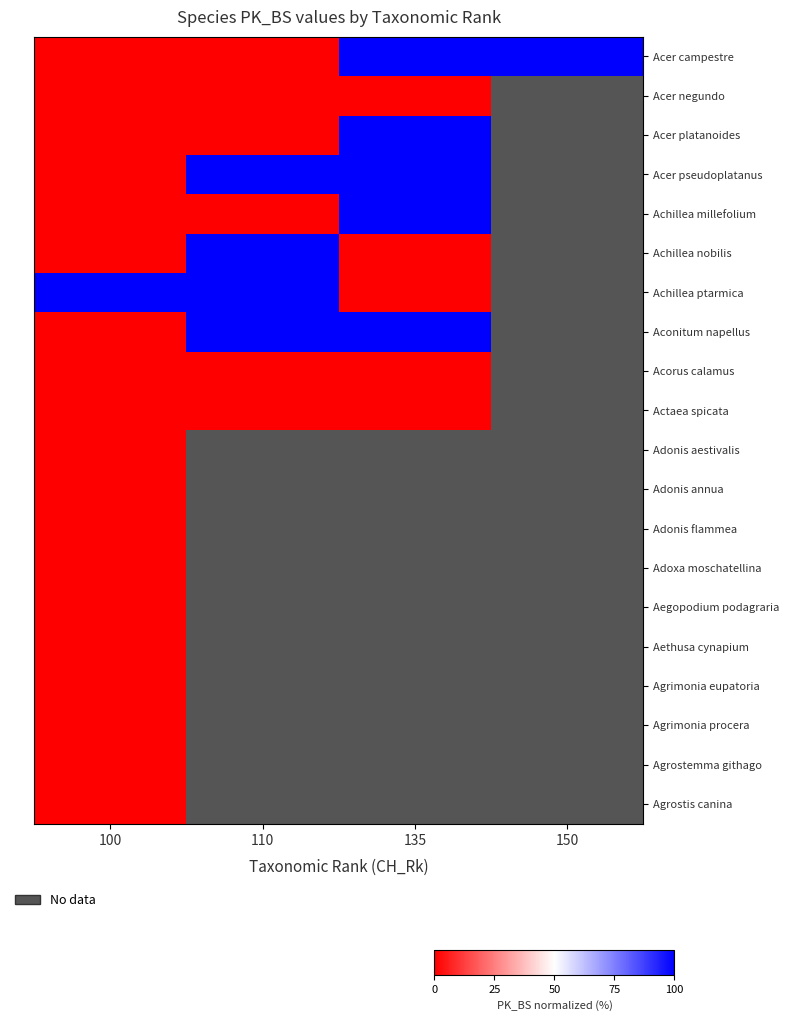

Reading left to right, what are all the values shown in this chart?

Acer campestre: 100=0.2	110=0.3	135=100.0	150=100.0
Acer negundo: 100=0.2	110=0.0	135=0.0	150=0.0
Acer platanoides: 100=0.2	110=0.0	135=100.0	150=0.0
Acer pseudoplatanus: 100=0.2	110=100.0	135=100.0	150=0.0
Achillea millefolium: 100=0.3	110=0.2	135=100.0	150=0.0
Achillea nobilis: 100=0.3	110=100.0	135=0.3	150=0.0
Achillea ptarmica: 100=100.0	110=100.0	135=0.3	150=0.0
Aconitum napellus: 100=0.0	110=100.0	135=100.0	150=0.0
Acorus calamus: 100=0.4	110=0.3	135=0.3	150=0.0
Actaea spicata: 100=0.0	110=0.3	135=0.3	150=0.0
Adonis aestivalis: 100=0.0	110=0.0	135=0.0	150=0.0
Adonis annua: 100=0.0	110=0.0	135=0.0	150=0.0
Adonis flammea: 100=0.0	110=0.0	135=0.0	150=0.0
Adoxa moschatellina: 100=0.2	110=0.0	135=0.0	150=0.0
Aegopodium podagraria: 100=0.2	110=0.0	135=0.0	150=0.0
Aethusa cynapium: 100=0.2	110=0.0	135=0.0	150=0.0
Agrimonia eupatoria: 100=0.1	110=0.0	135=0.0	150=0.0
Agrimonia procera: 100=0.1	110=0.0	135=0.0	150=0.0
Agrostemma githago: 100=0.0	110=0.0	135=0.0	150=0.0
Agrostis canina: 100=0.3	110=0.0	135=0.0	150=0.0